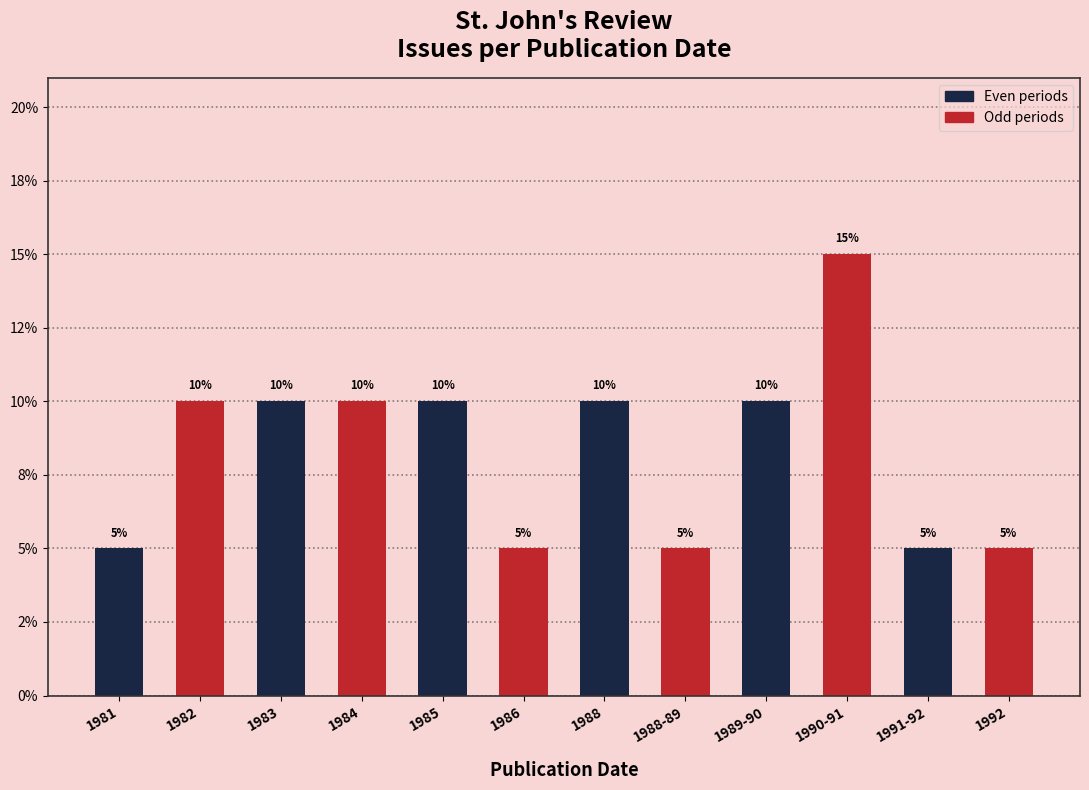

What is the difference between the maximum and minimum values?

10